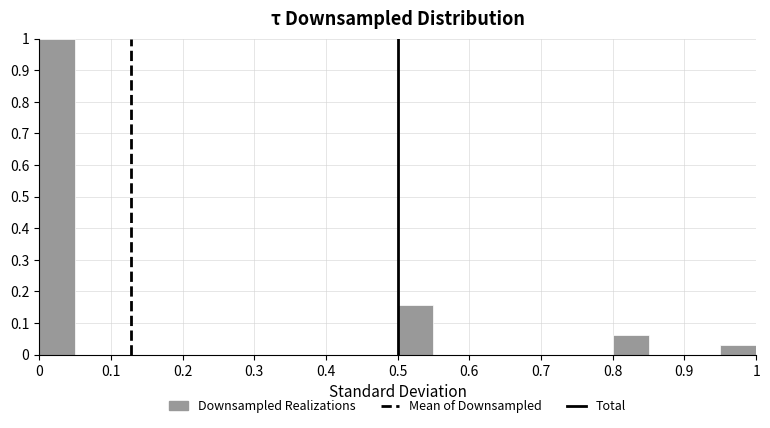

Reading left to right, list every bar in this chart as the range it spans on the x-axis followed by its height. The values are not printed on the chart, so give them approximately, as read against the axis.

0.00 to 0.05: 1.00
0.05 to 0.10: 0
0.10 to 0.15: 0
0.15 to 0.20: 0
0.20 to 0.25: 0
0.25 to 0.30: 0
0.30 to 0.35: 0
0.35 to 0.40: 0
0.40 to 0.45: 0
0.45 to 0.50: 0
0.50 to 0.55: 0.16
0.55 to 0.60: 0
0.60 to 0.65: 0
0.65 to 0.70: 0
0.70 to 0.75: 0
0.75 to 0.80: 0
0.80 to 0.85: 0.06
0.85 to 0.90: 0
0.90 to 0.95: 0
0.95 to 1.00: 0.03